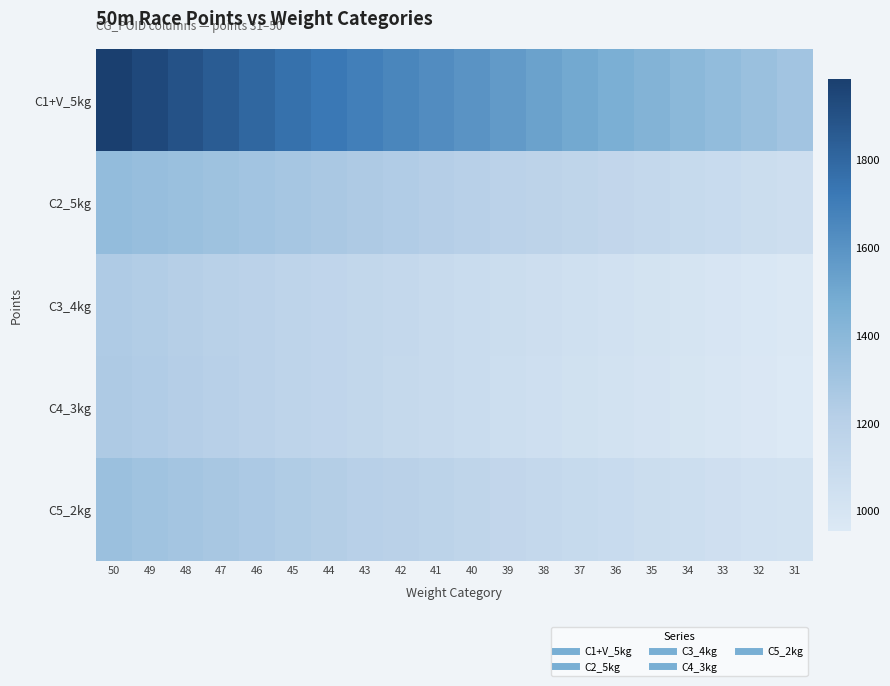

How many series are shown in this chart?

5